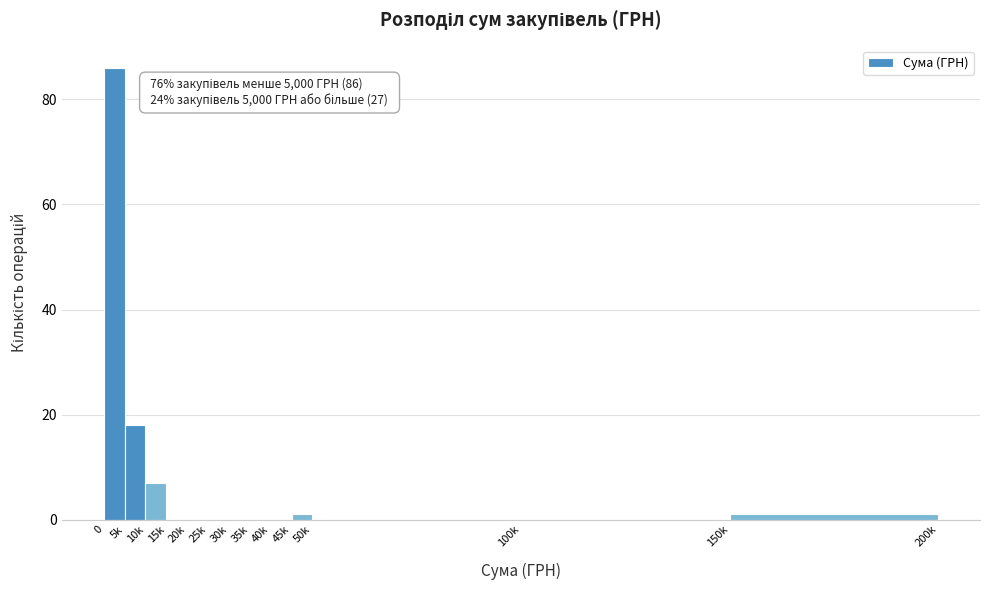

Reading left to right, extract all data points from this chart.

0=86	5k=18	10k=7	15k=0	20k=0	25k=0	30k=0	35k=0	40k=0	45k=1	50k=0	100k=0	150k=1